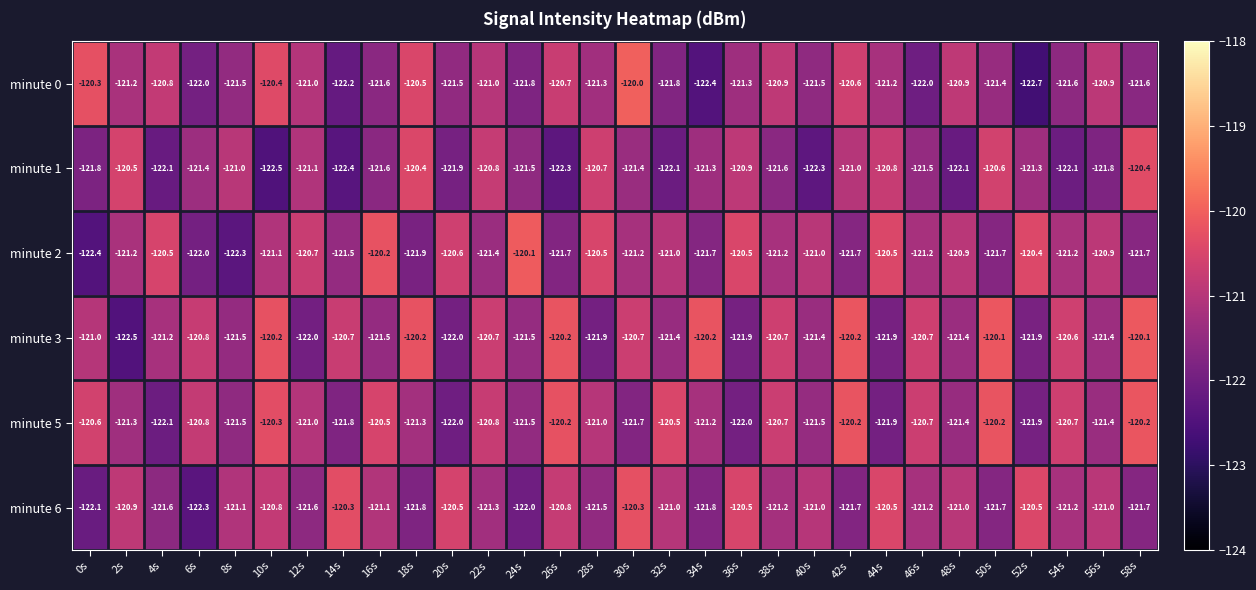

Which series has the largest total across all categories?

minute 3